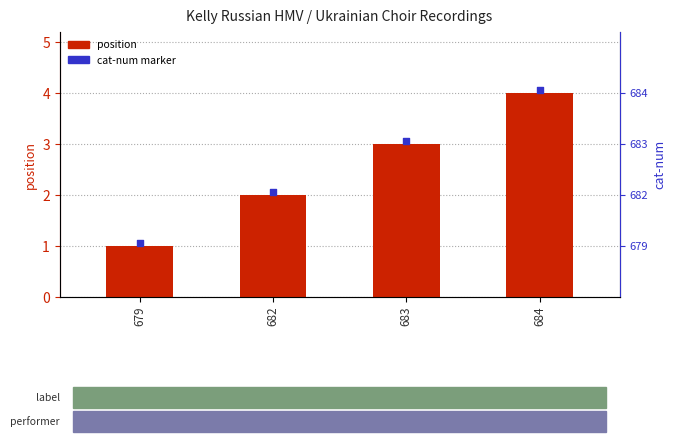

Is the value of position at 679 greater than the value of cat-num rank at 684?

No